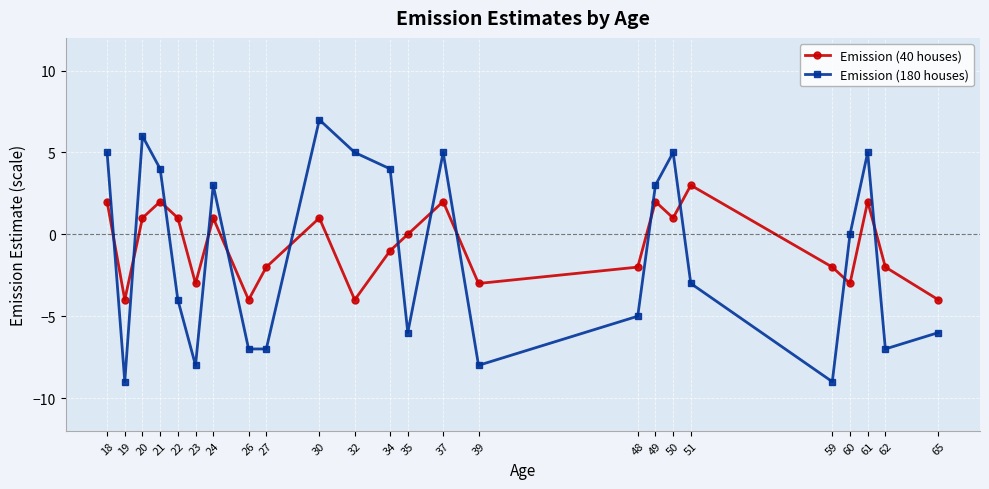

How many times do Emission (180 houses) and Emission (40 houses) cross each other?

13